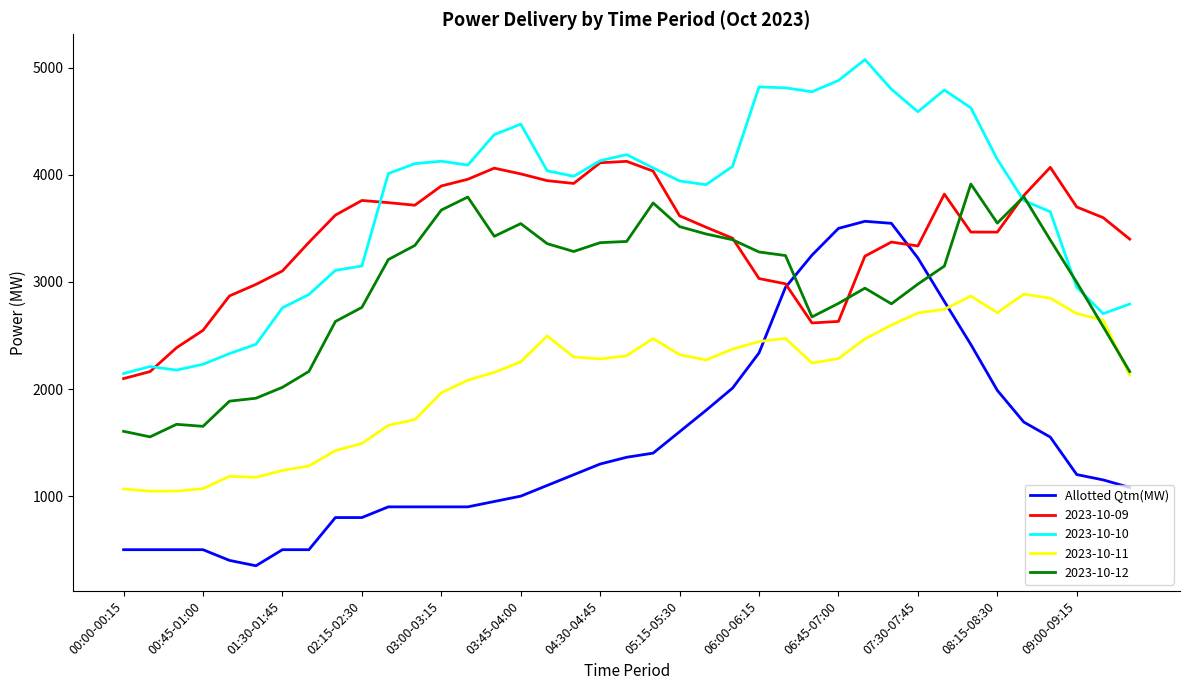

Which series has the widest spread of values?

Allotted Qtm(MW)